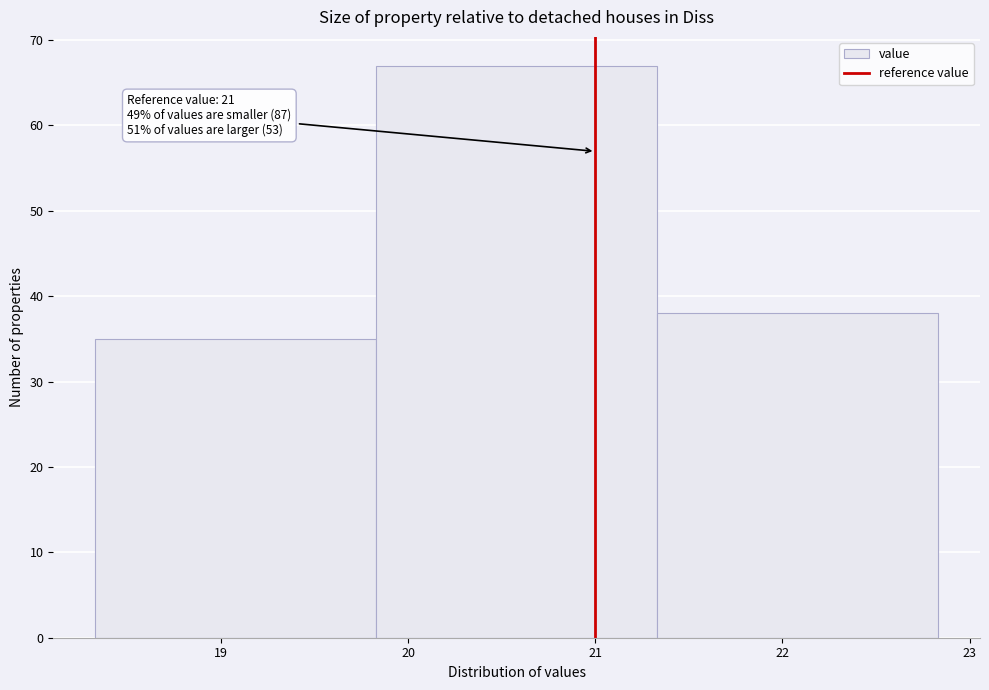

Over which range of the x-axis is the bar tallest?

19.83 to 21.33